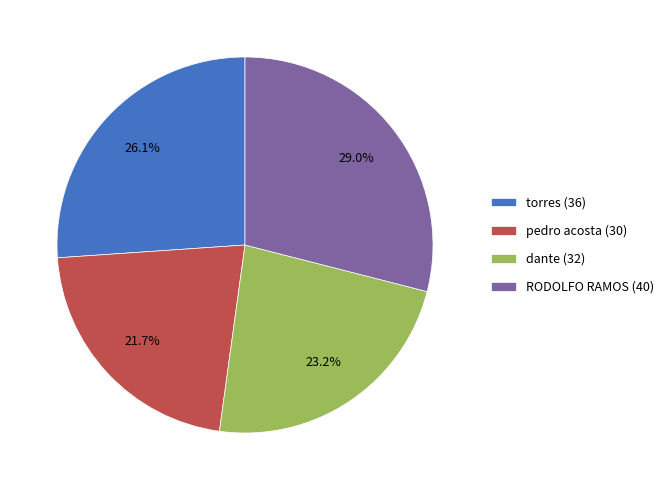

Which category has the smallest portion of the pie?

pedro acosta (30)